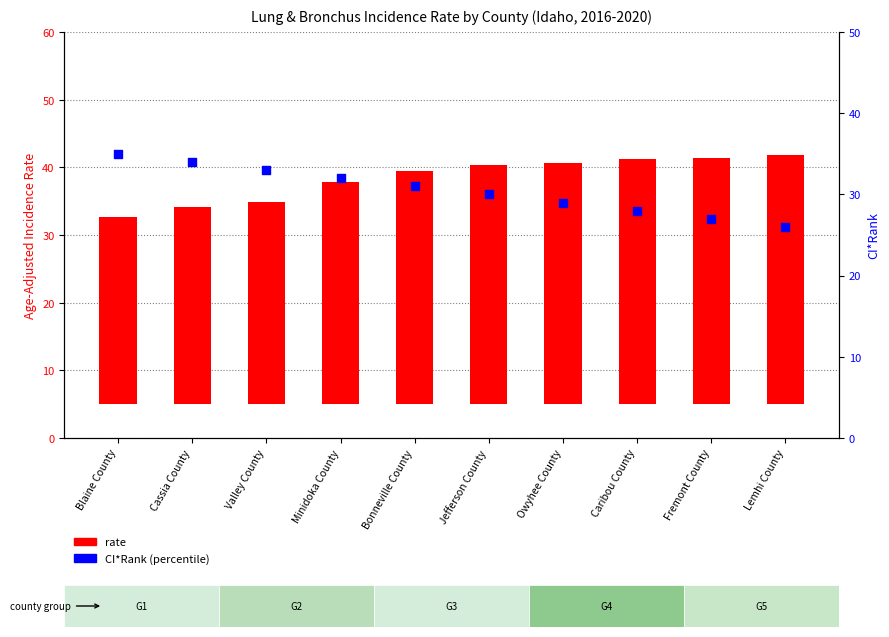

What is the total value across all series at Bonneville County?

65.4